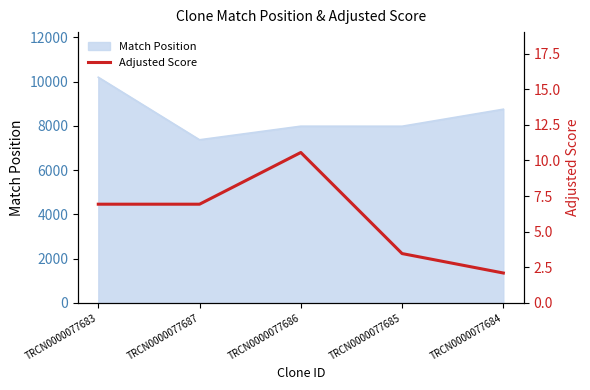

True or false: Match Position has a value of 4490 at TRCN0000077686.

False